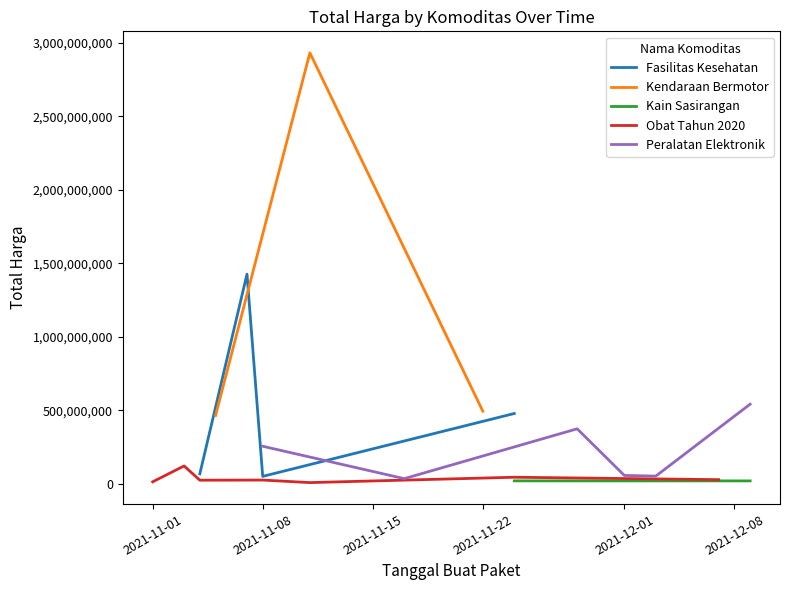

At which category is the sum across all series the highest?

2021-11-11